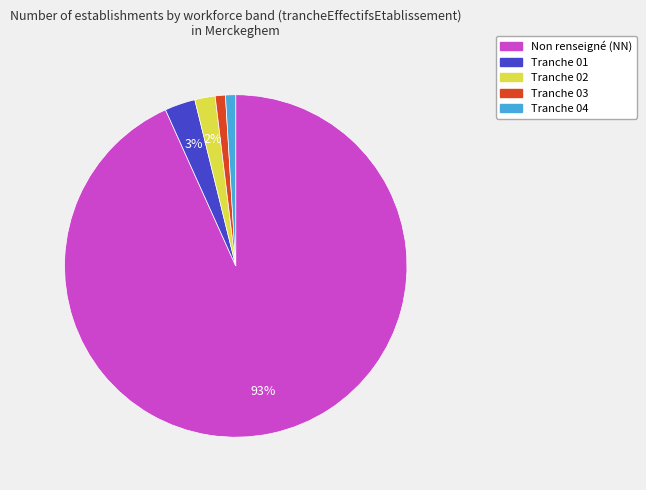

Count the number of slices in the pie.

5